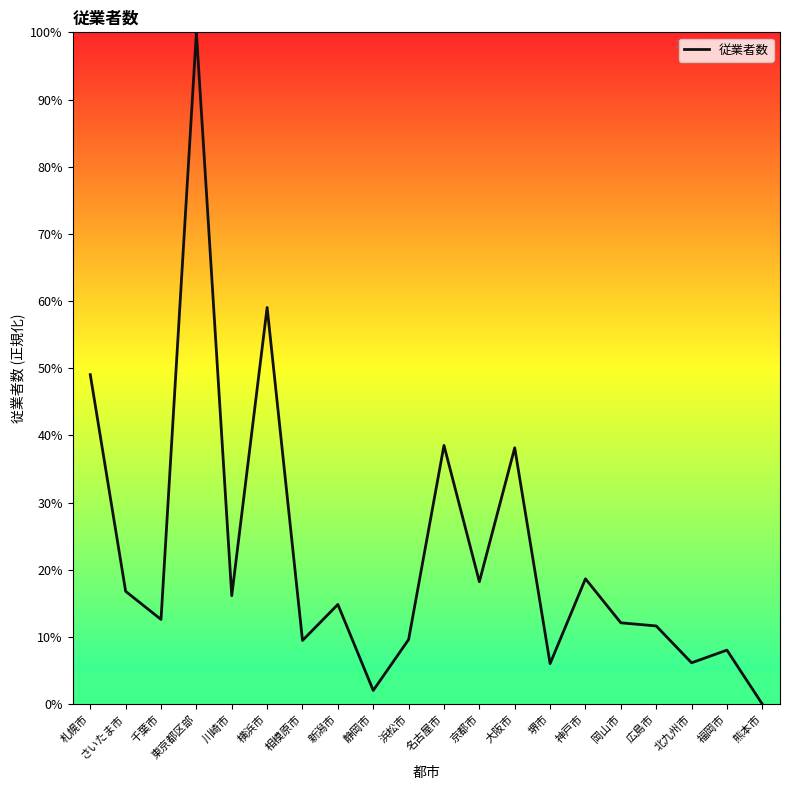

What value does the data have at 千葉市?

12.6